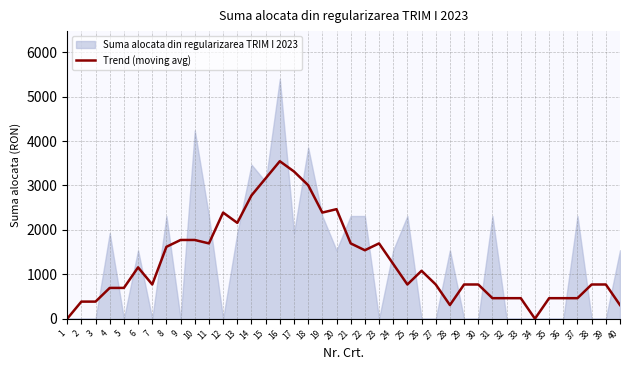

How many data points are less than 770?

14